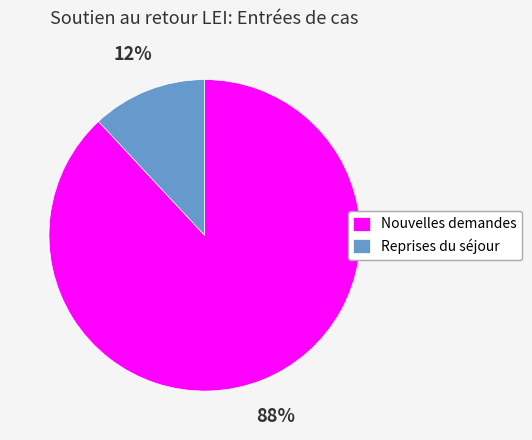

How many slices are in this pie chart?

2